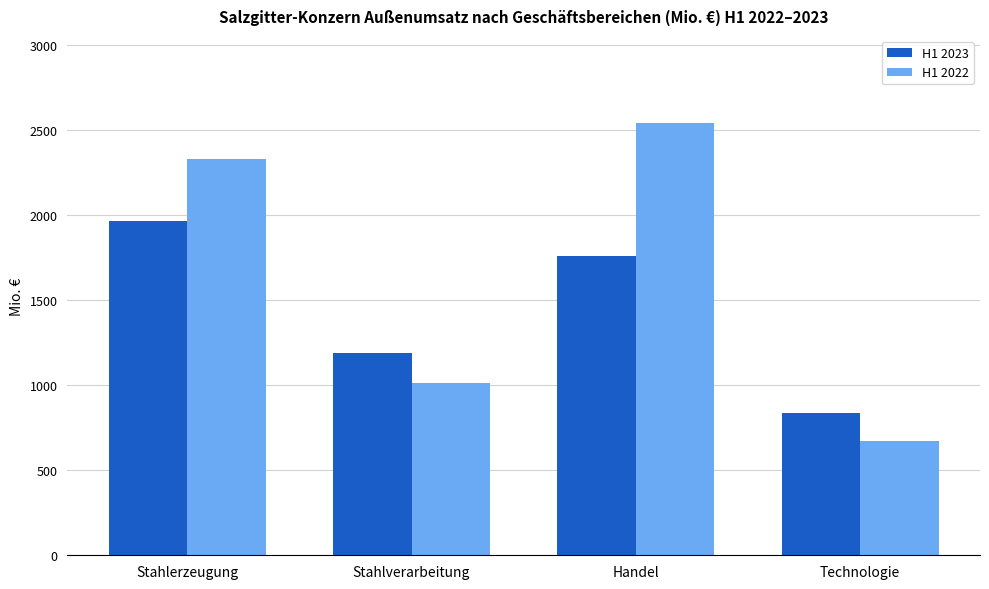

Is the value of H1 2023 at Stahlverarbeitung greater than the value of H1 2022 at Stahlerzeugung?

No